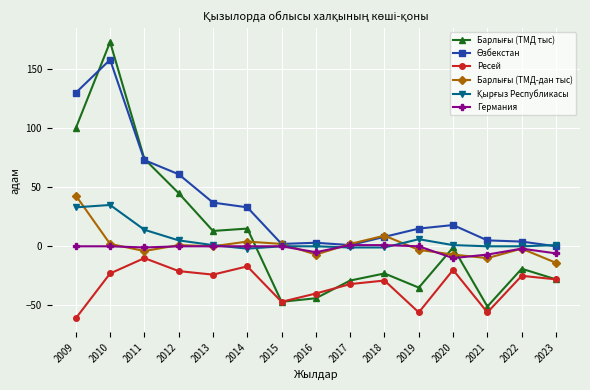

At how many categories does at least one series exceed 51?

4